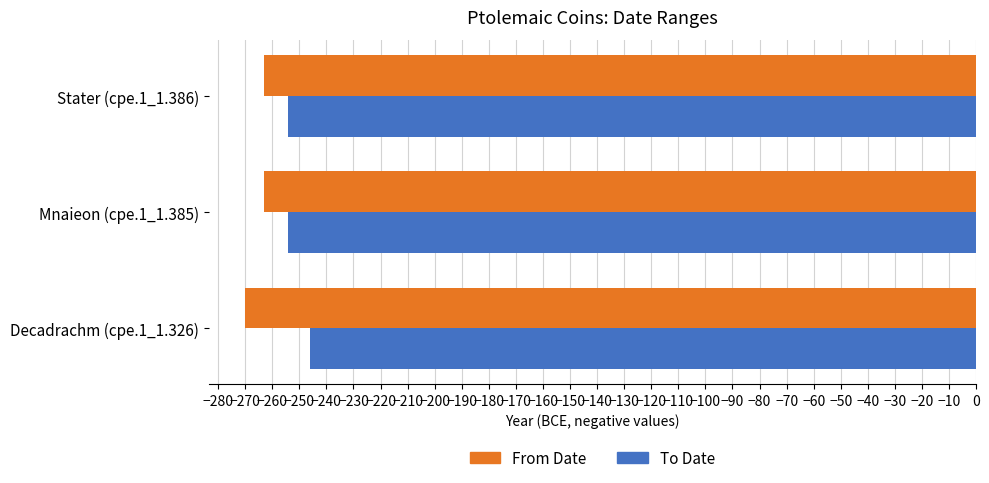

What is the minimum value for To Date?

-254